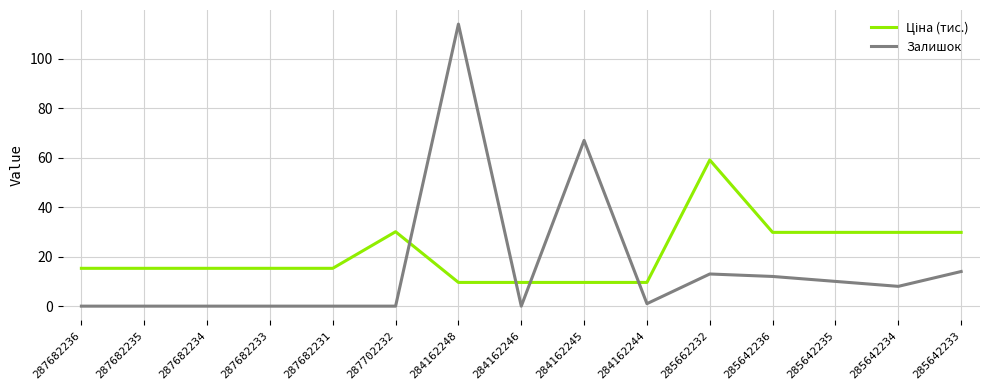

What is the total value across all series at 284162245?

76.6